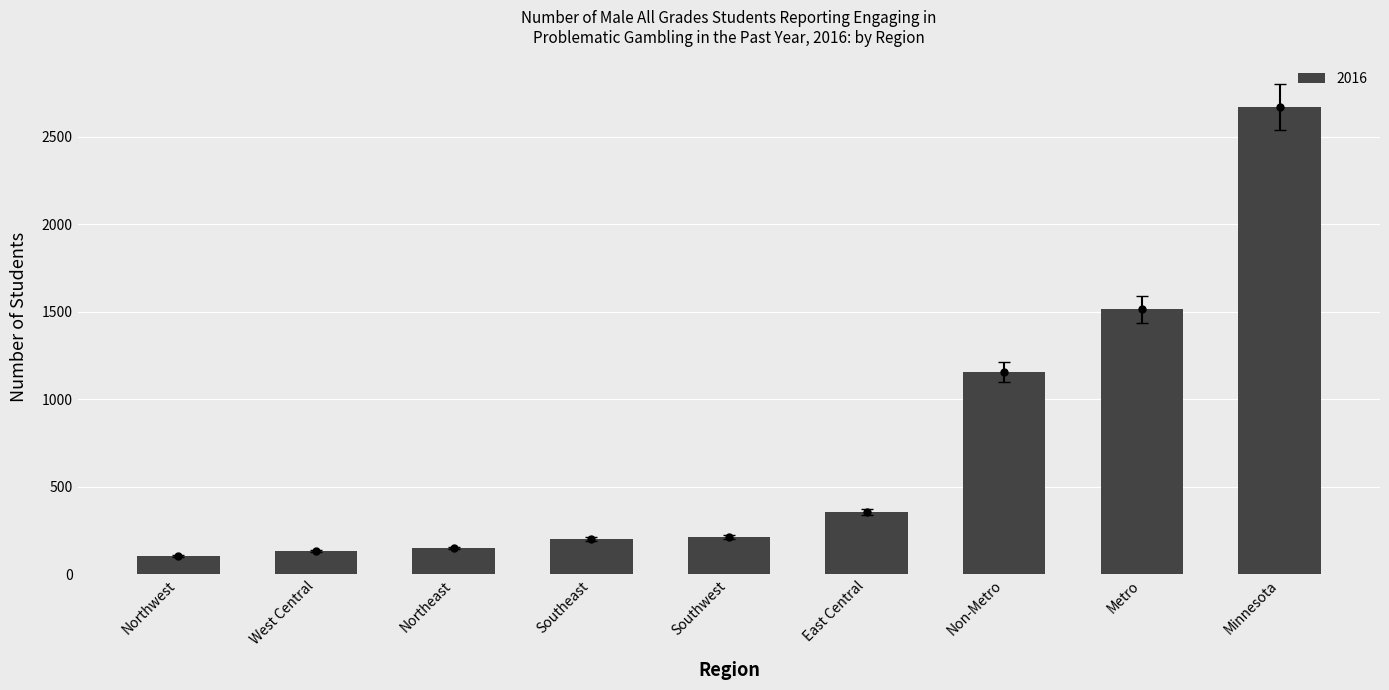

What is the difference between the maximum and second lowest values?

2538